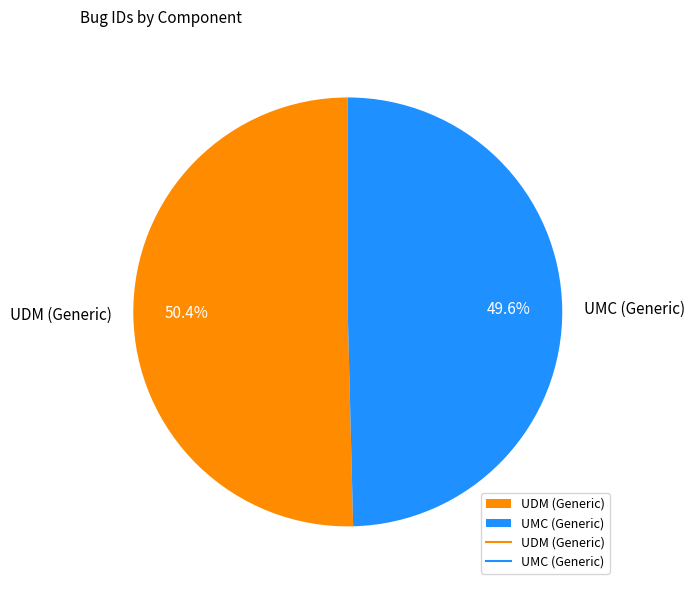

To the nearest percent, what is the average slice percentage?

50%